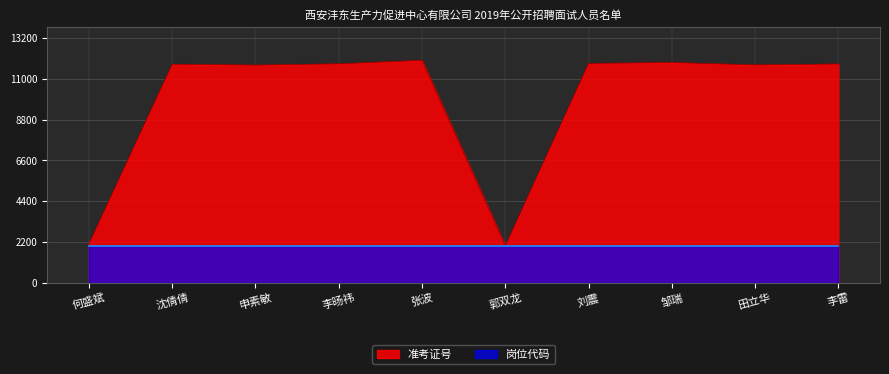

How many interior local peaks (higher than both neighbors) does the data have?

3